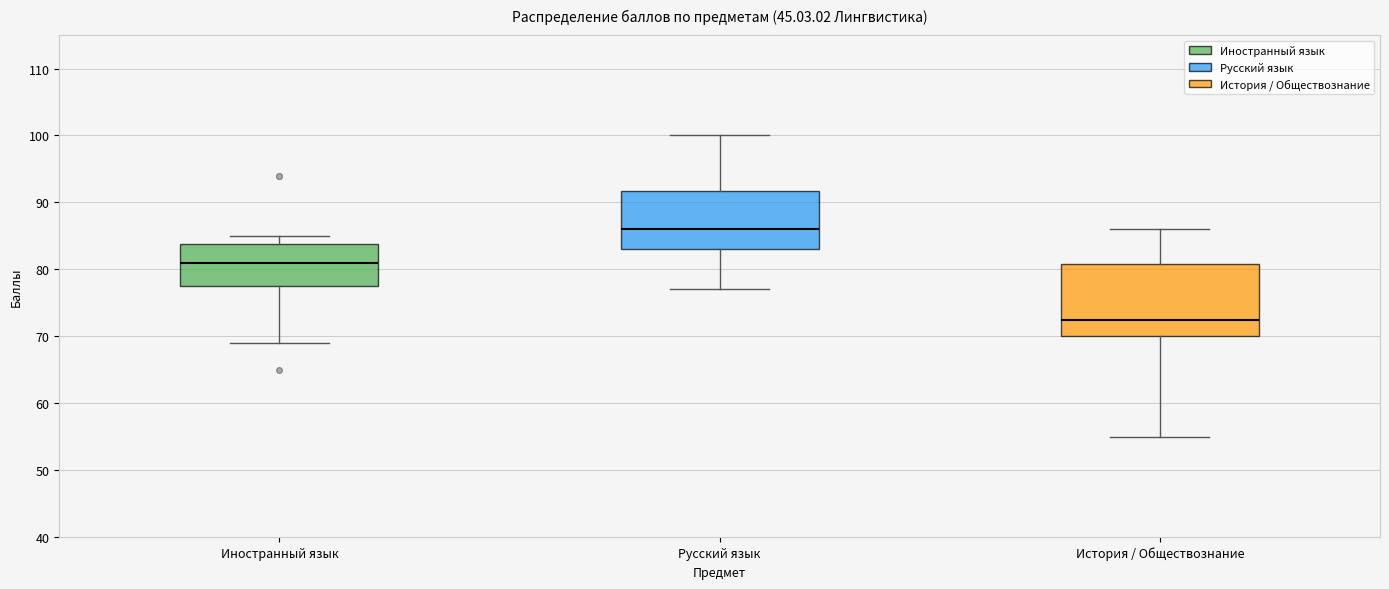

Which box's median line is the lowest?

История / Обществознание